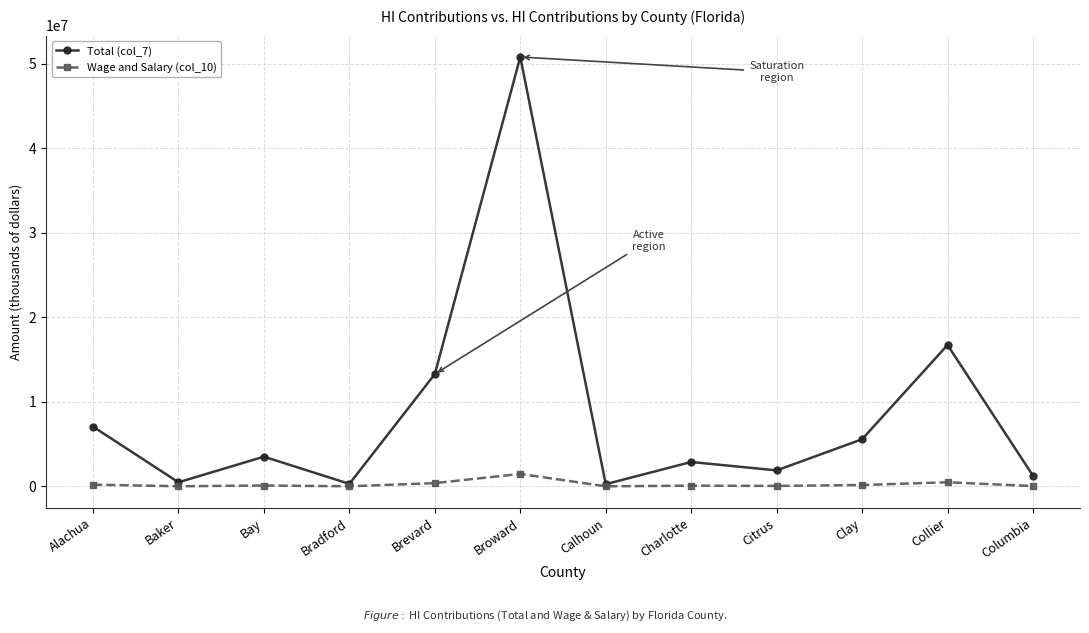

What is the sum of the Wage and Salary (col_10) values at Columbia and Bradford?

44990